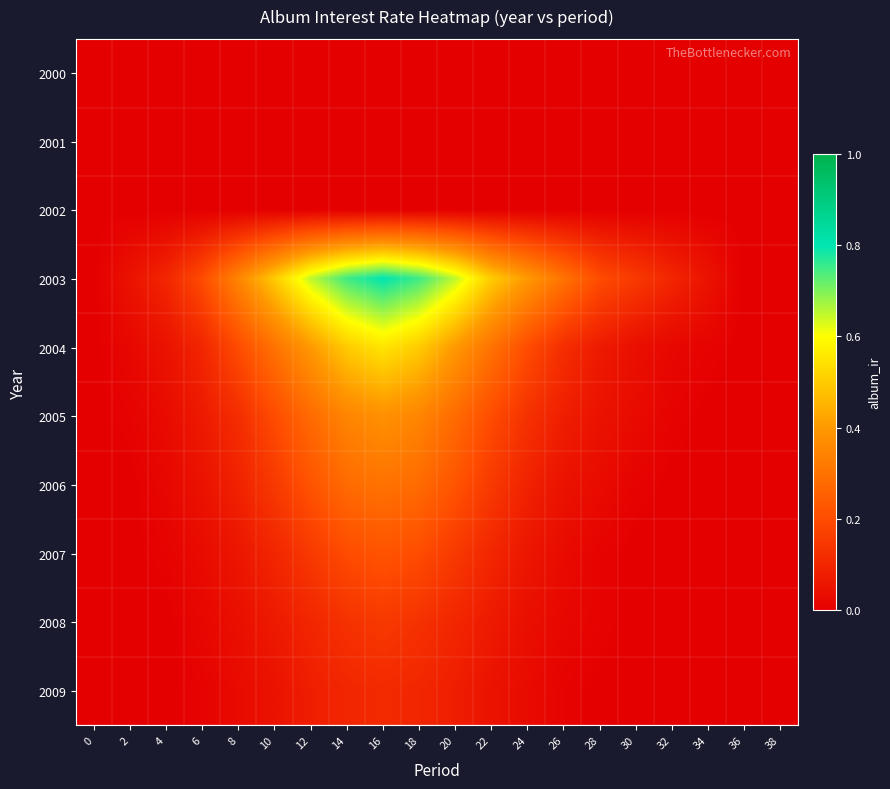

At how many categories does at least one series exceed 0?

17